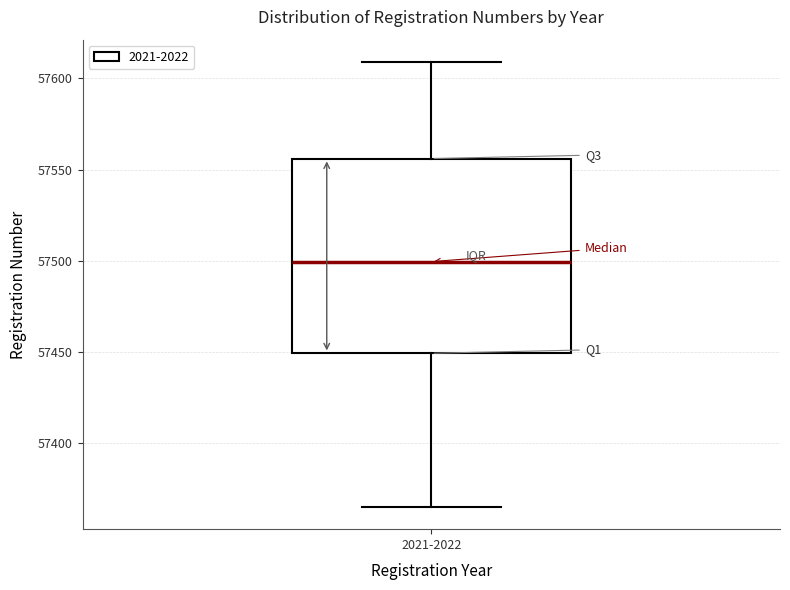

Read this box plot against the y-axis: the position of the median line, the range covered by the box, and the ends of both whiskers. The values are not printed on the chart, so give them approximately, as read against the axis.

median 57500, box 57450 to 57555, whiskers 57365 to 57610